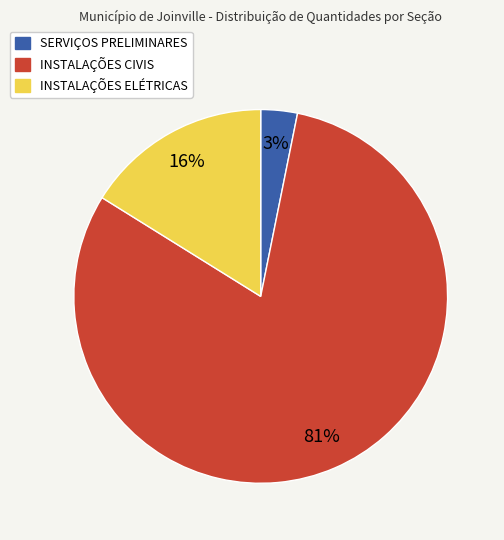

Which has a higher value, INSTALAÇÕES CIVIS or INSTALAÇÕES ELÉTRICAS?

INSTALAÇÕES CIVIS